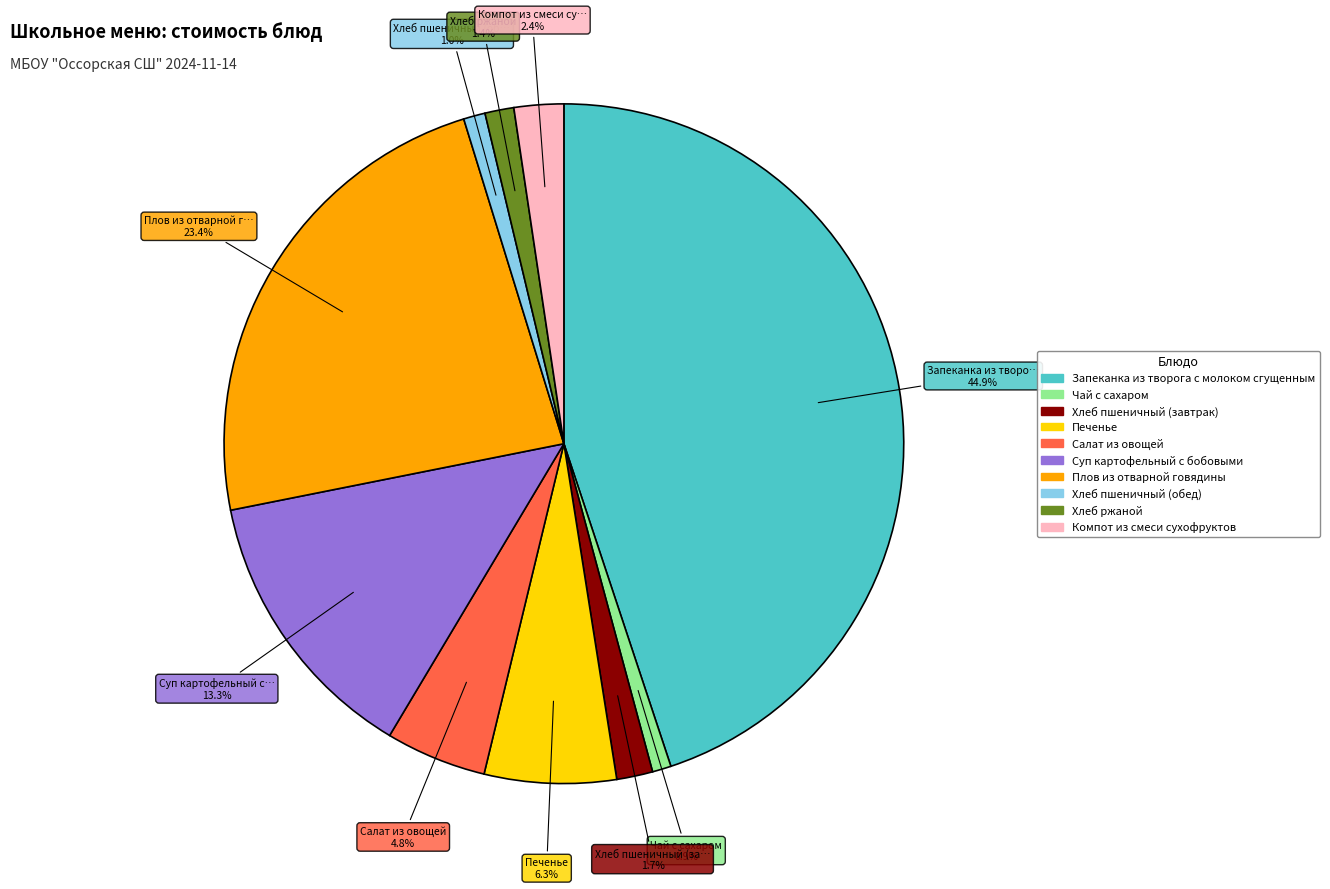

Combined, what portion of the pie is Салат из овощей and Запеканка из творога с молоком сгущенным?

49.7%